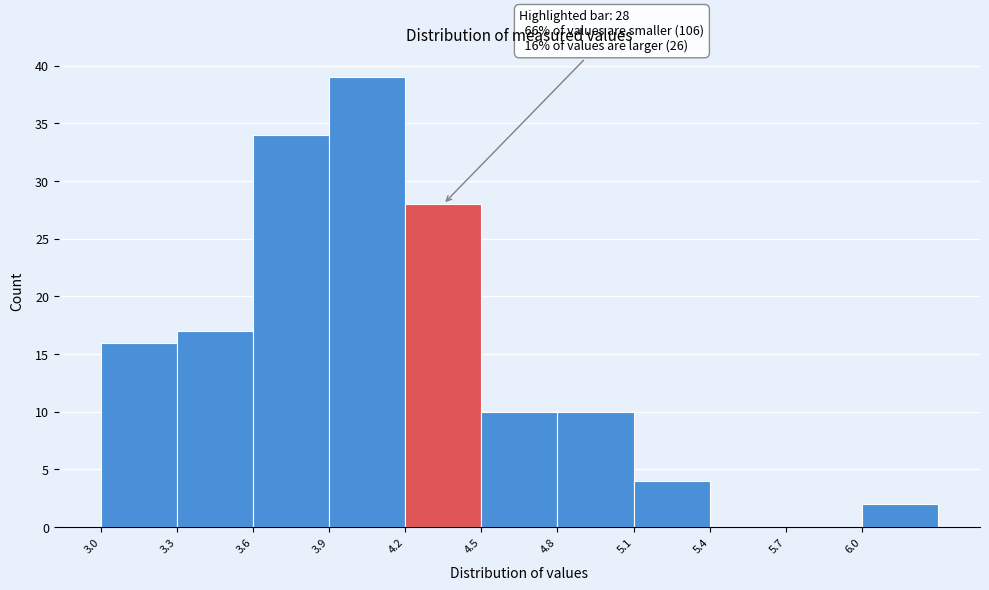

Which range on the x-axis has the tallest bar?

3.9 to 4.2